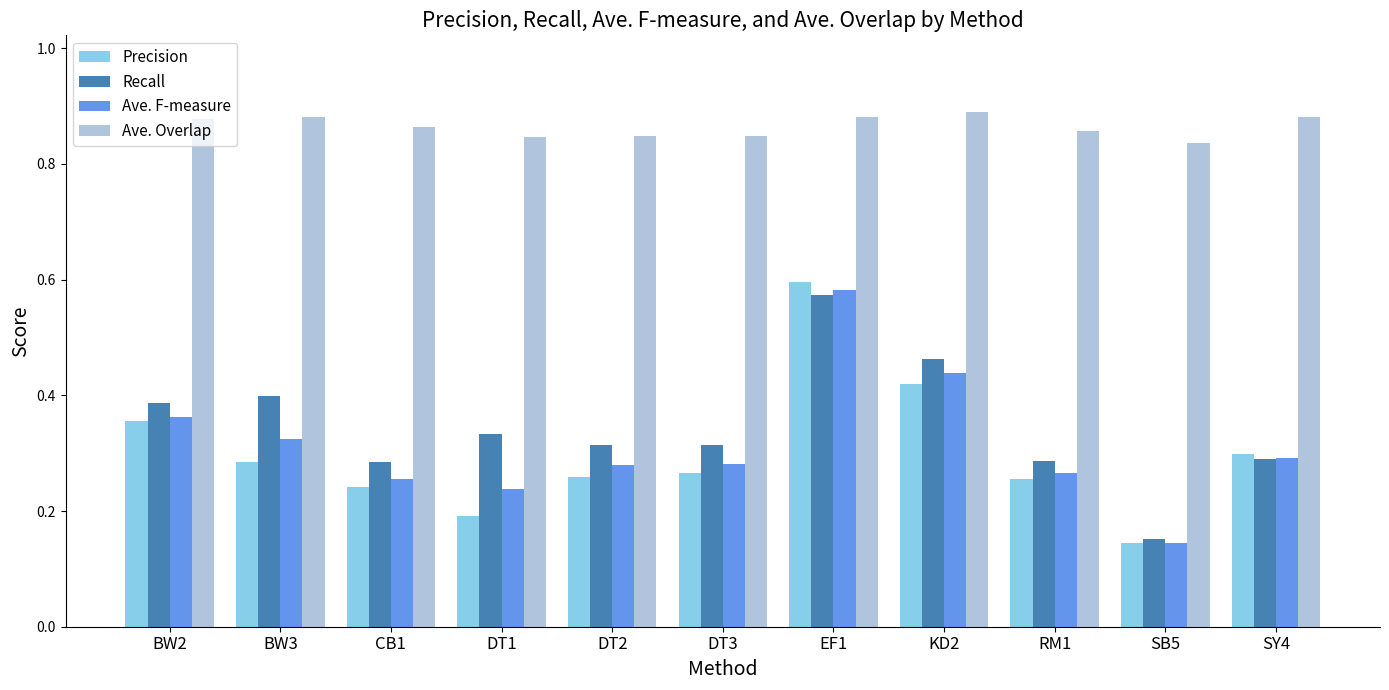

What is the spread (max minus min) of values at SB5?

0.7